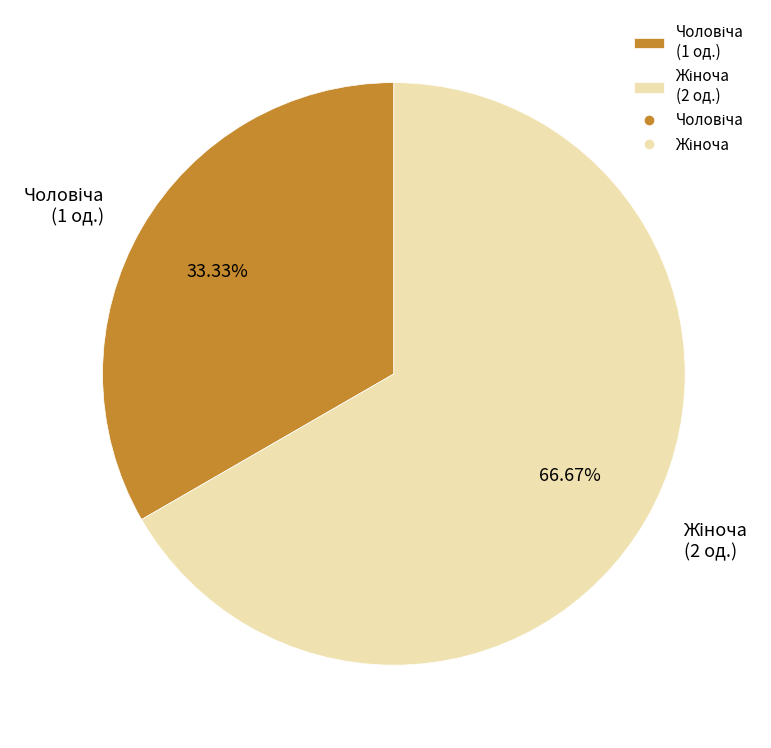

Is there a majority slice in this chart?

Yes